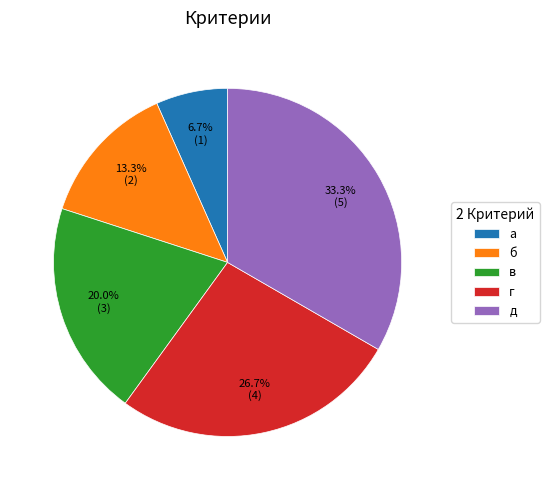

To the nearest percent, what portion does д represent?

33%